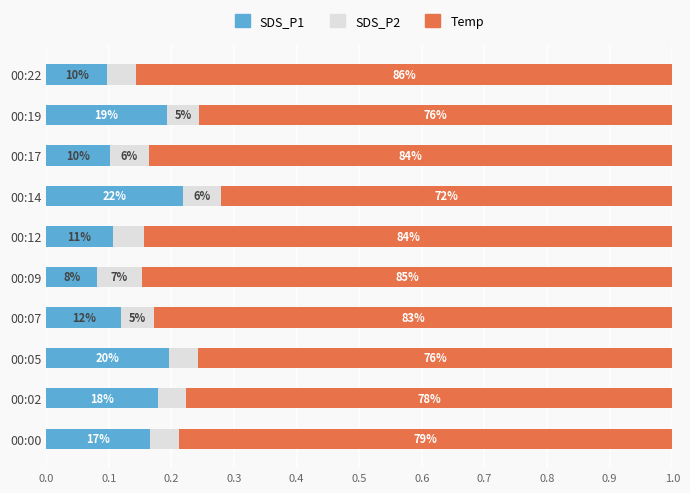

Reading left to right, extract all data points from this chart.

SDS_P1: 0.2	0.2	0.2	0.1	0.1	0.1	0.2	0.1	0.2	0.1
SDS_P2: 0.0	0.0	0.0	0.1	0.1	0.0	0.1	0.1	0.1	0.0
Temp: 0.8	0.8	0.8	0.8	0.8	0.8	0.7	0.8	0.8	0.9